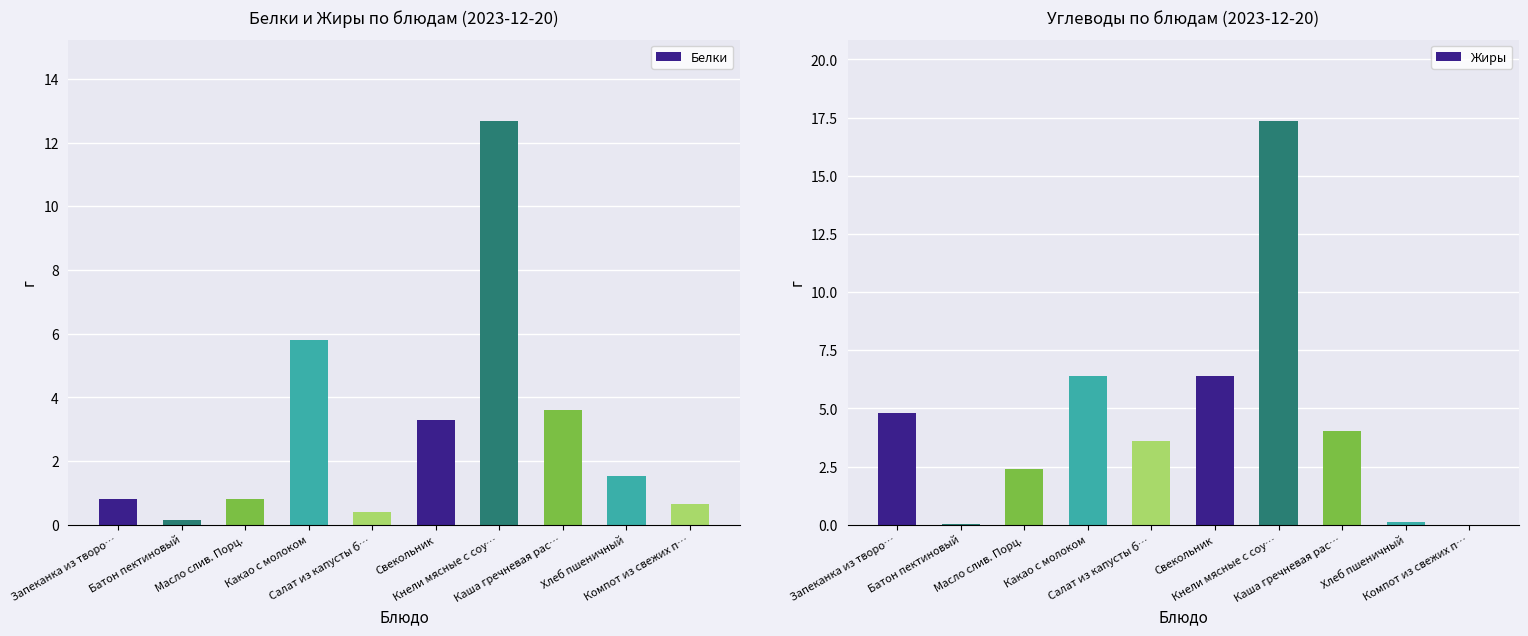

What are all the series names shown in the legend?

Белки, Жиры